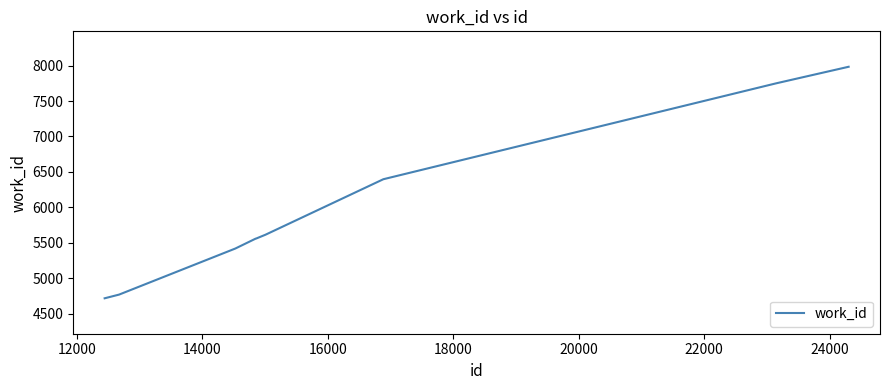

What is the greatest value displayed?

7984